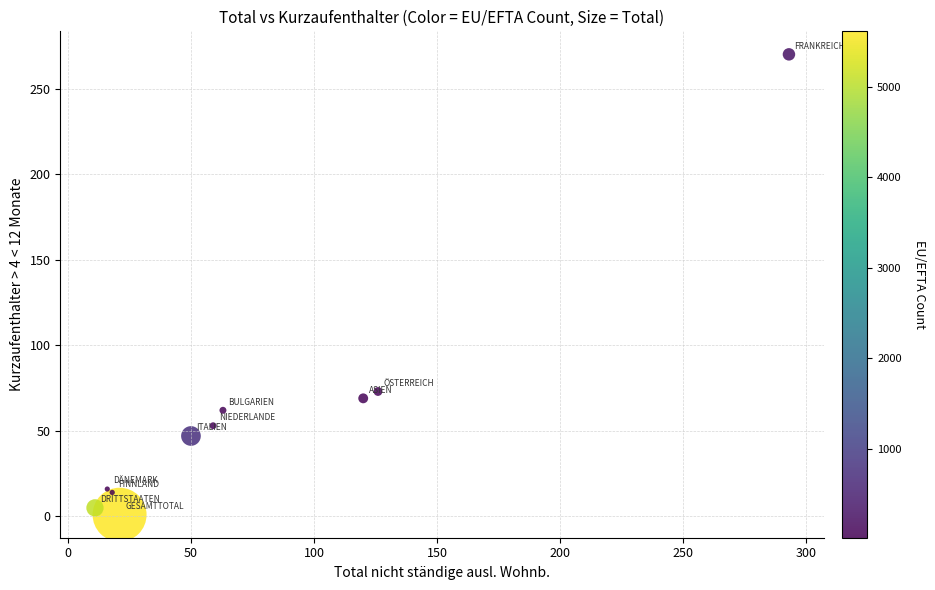

What Y value in the scatter plot is closest to 135?

73